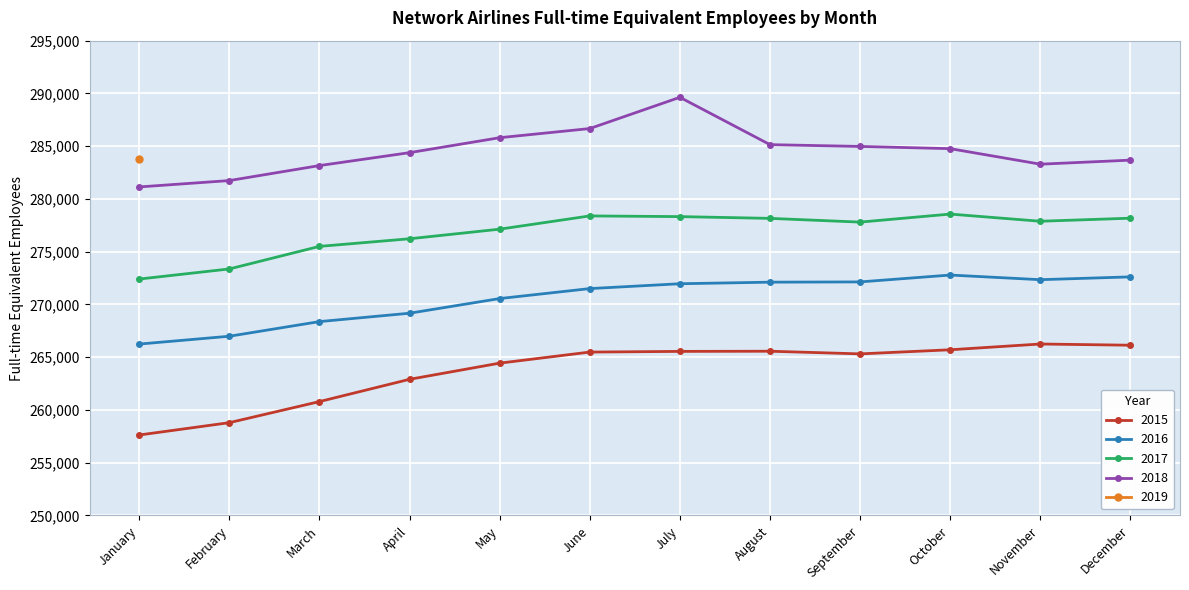

What is the sum of the 2017 values at March and August?

553661